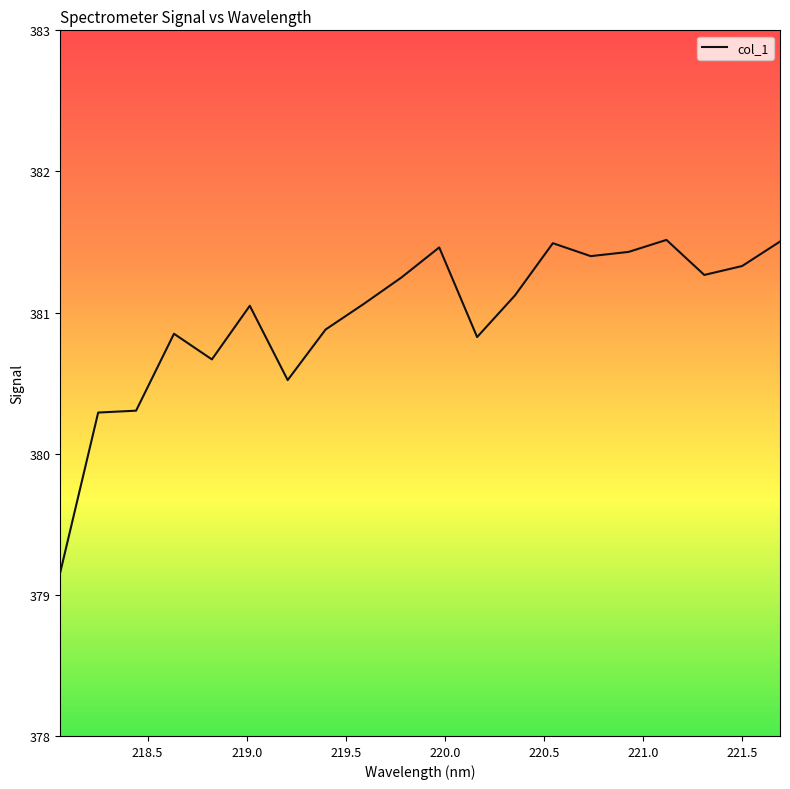

What is the difference between the maximum and minimum values?

2.4